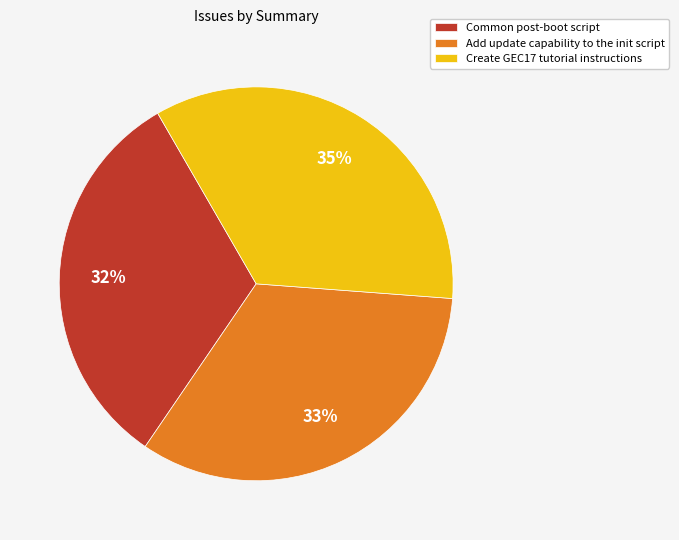

The Common post-boot script slice represents 45% of the pie. True or false?

False